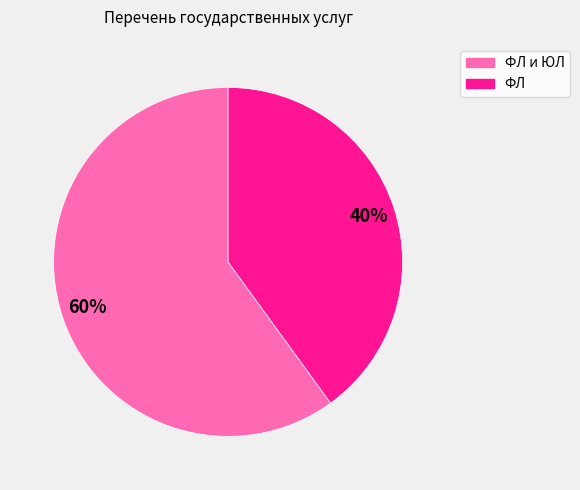

To the nearest percent, what is the difference between the largest and smallest slice percentages?

20%